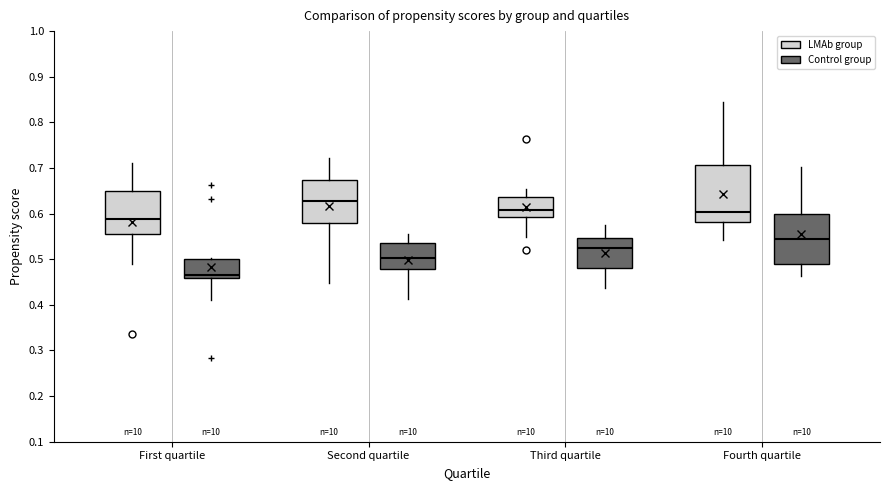

Where is the lower edge of the box for Second quartile (LMAb group) on the y-axis? The values are not printed on the chart, so give them approximately, as read against the axis.

0.58